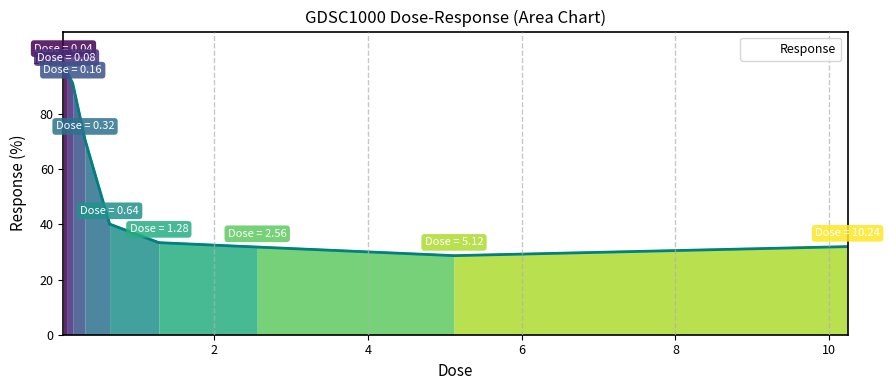

What is the minimum value shown in the chart?

28.7